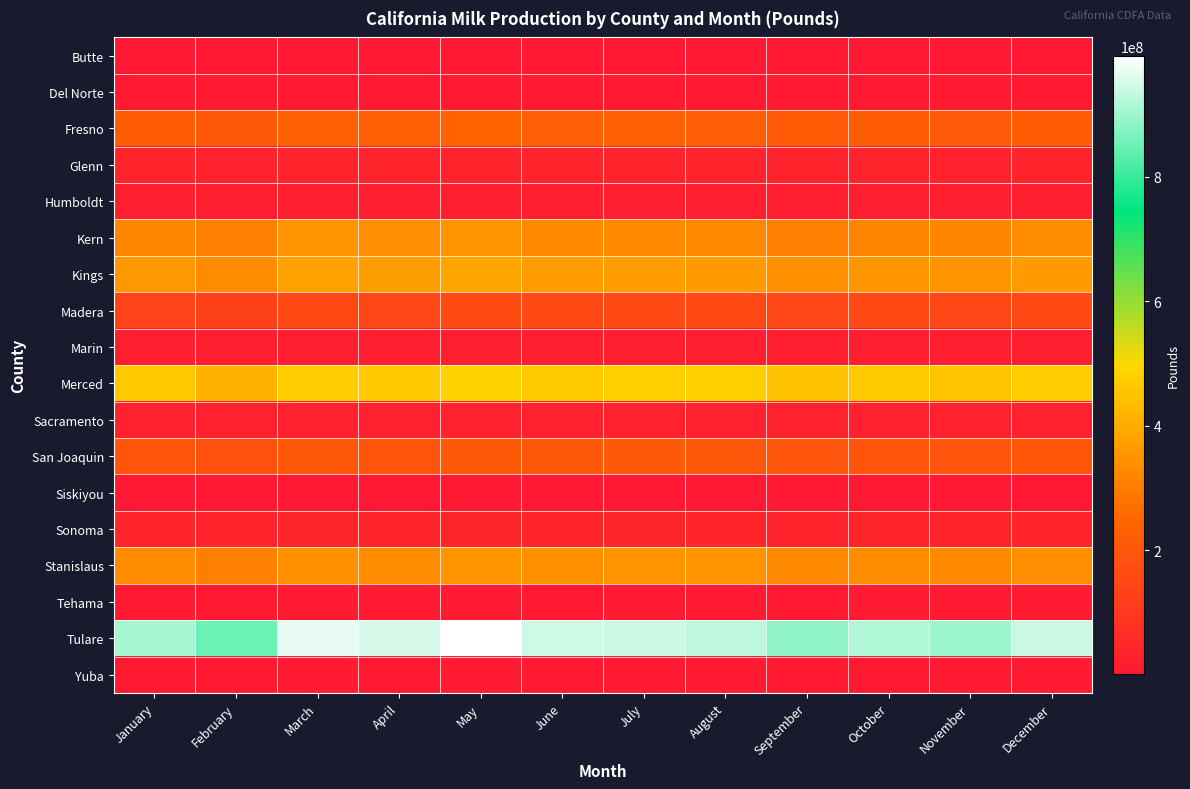

Which series has the largest range (max minus min)?

Tulare